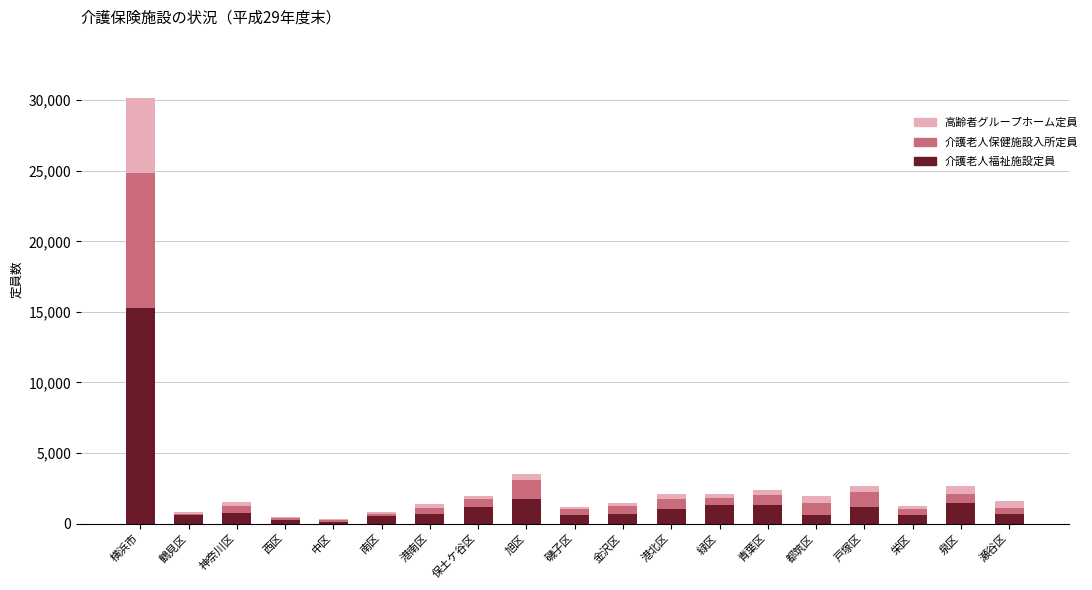

How many series are shown in this chart?

3